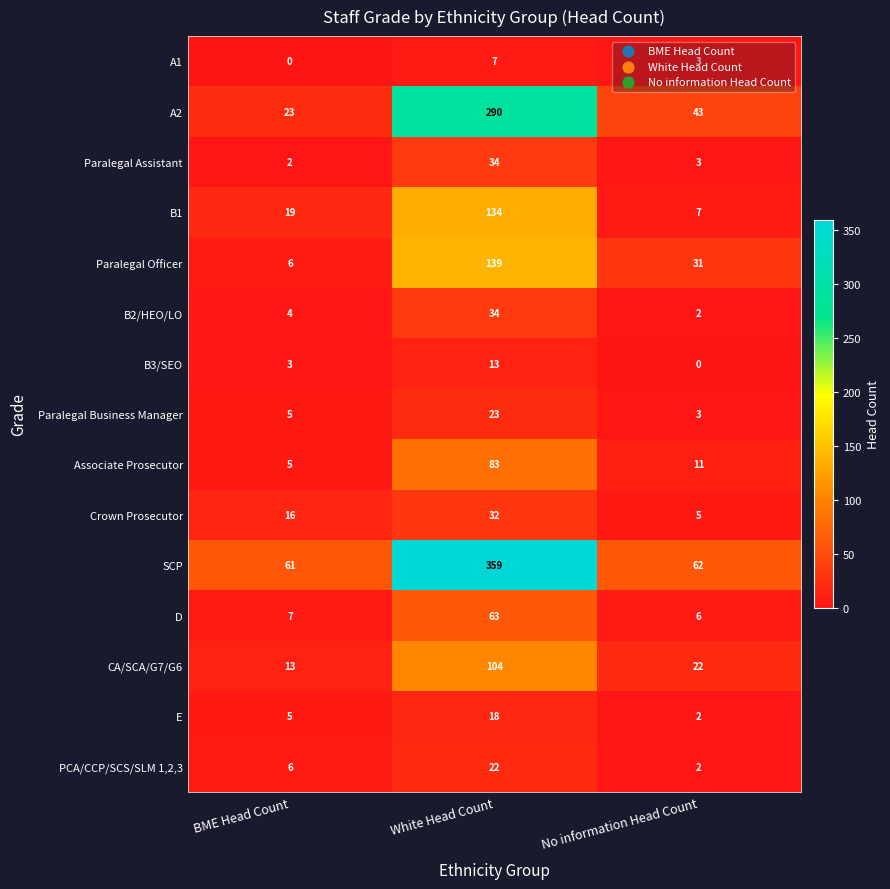

What value does the CA/SCA/G7/G6 series have at BME Head Count?

13